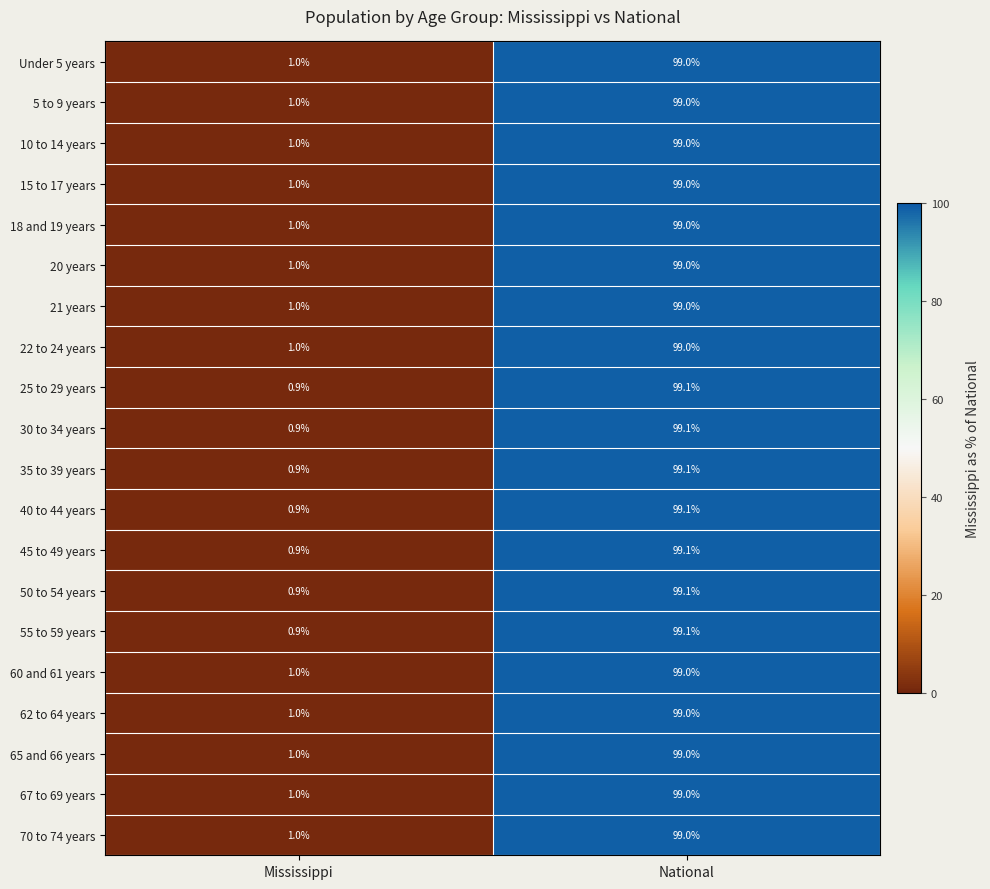

Where is 5 to 9 years nearest to the value 50?

Mississippi